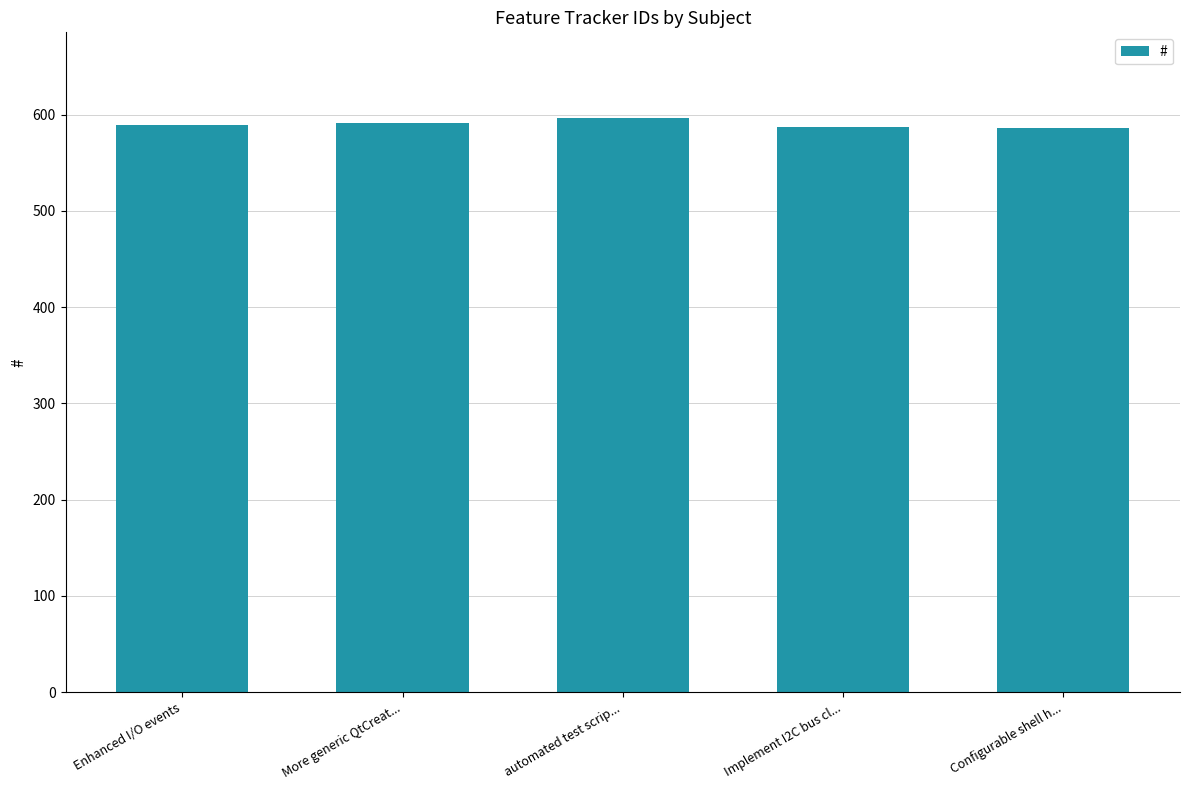

Approximately how many times larger is the value at Implement I2C bus cl... compared to Enhanced I/O events?

1.0